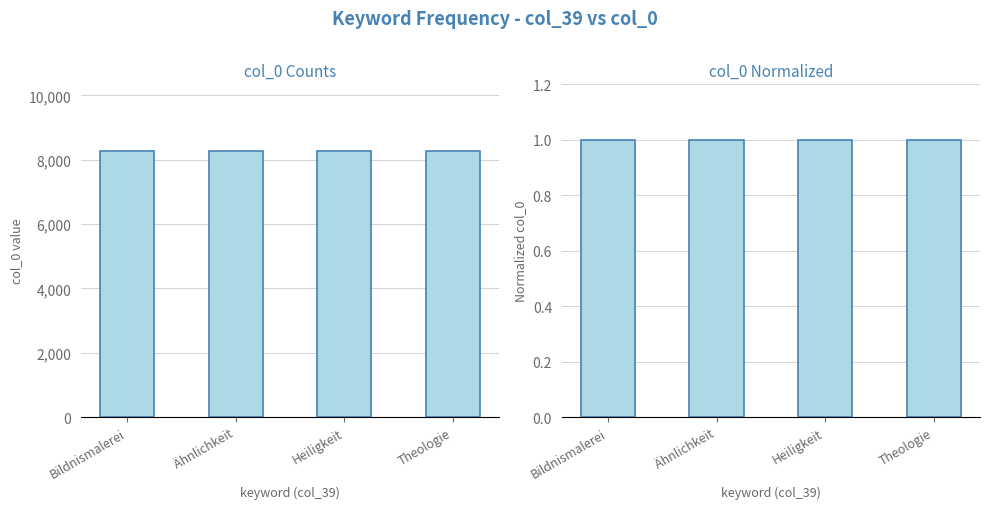

Is it true that col_0 (normalized) equals 1 at Heiligkeit?

True